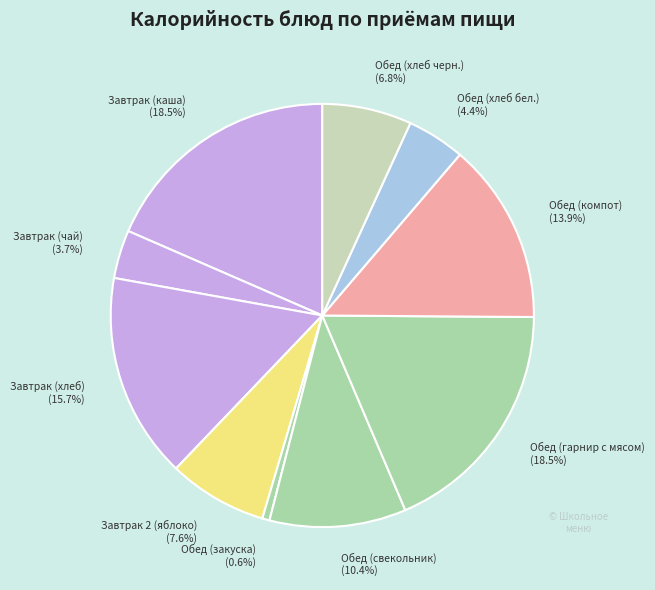

Is the sum of Обед (компот) and Обед (закуска) greater than half?

No